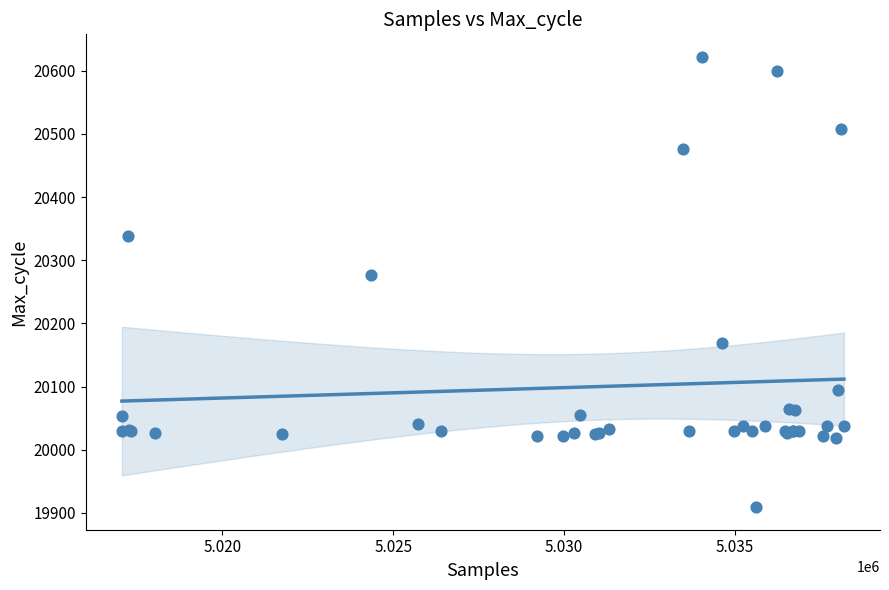

What Y value in the scatter plot is closest to 20265?

20276